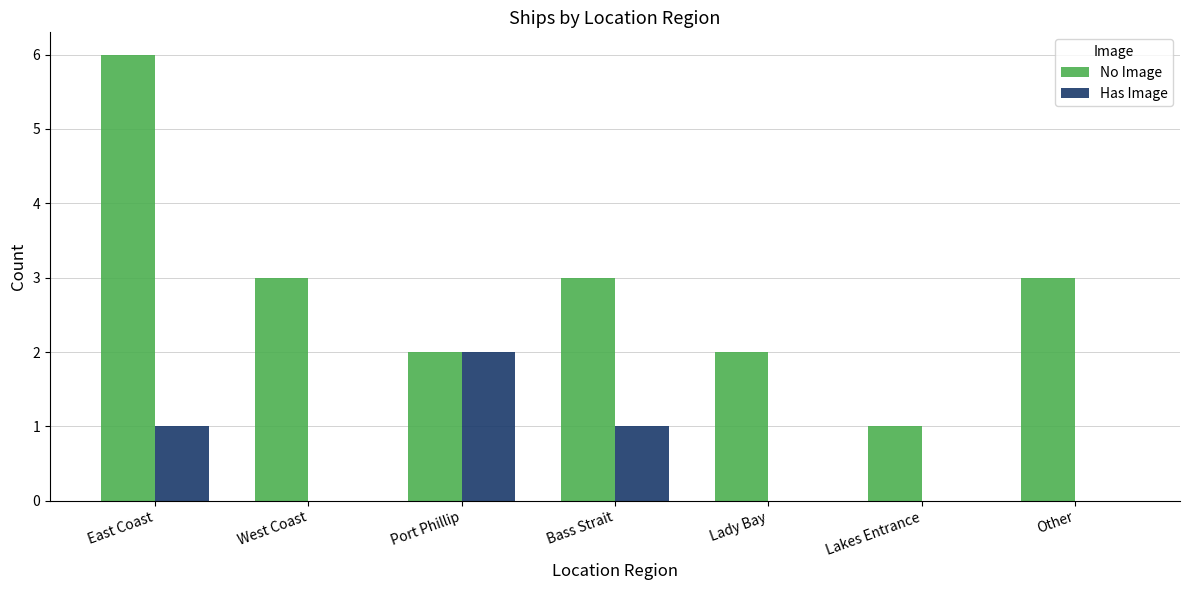

Which label corresponds to the largest value in the chart?

East Coast